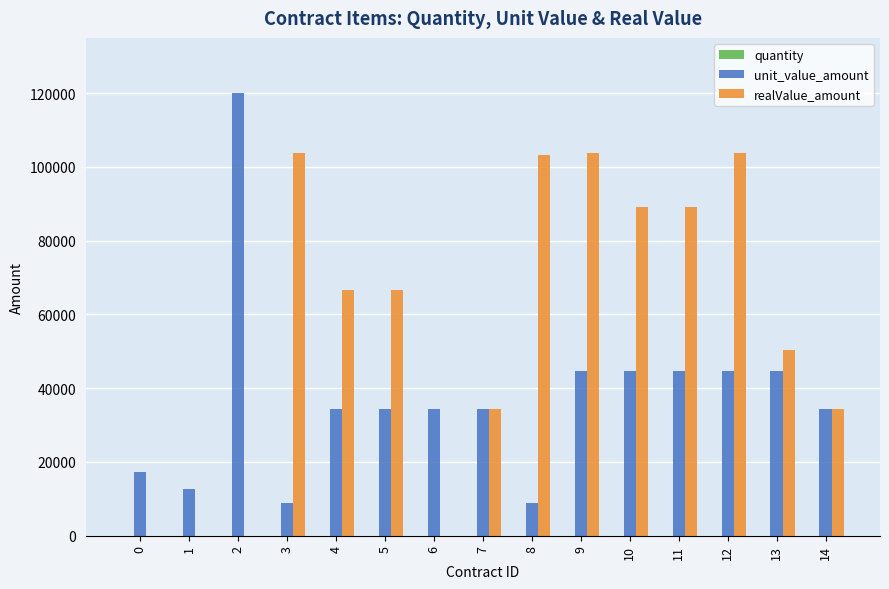

Is the value of unit_value_amount at 5 greater than the value of realValue_amount at 9?

No